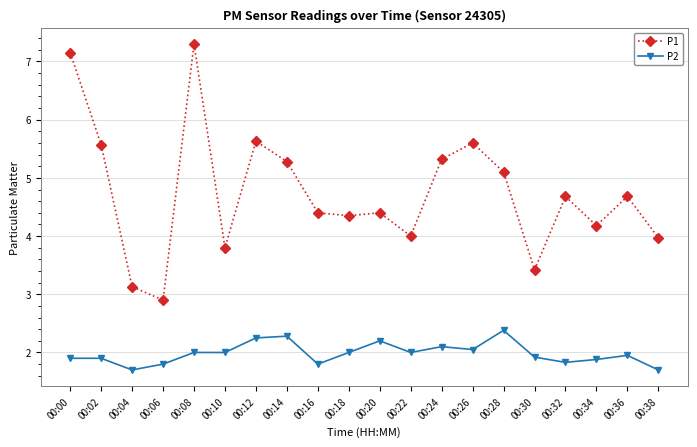

What is the approximate value of P1 at 00:00?

7.2